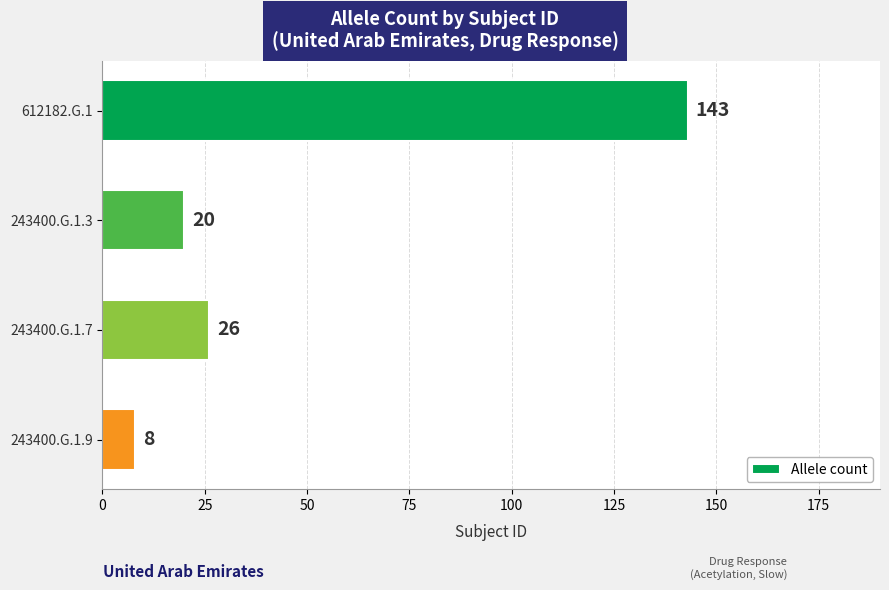

The chart shows a value of 26 at 243400.G.1.7. True or false?

True